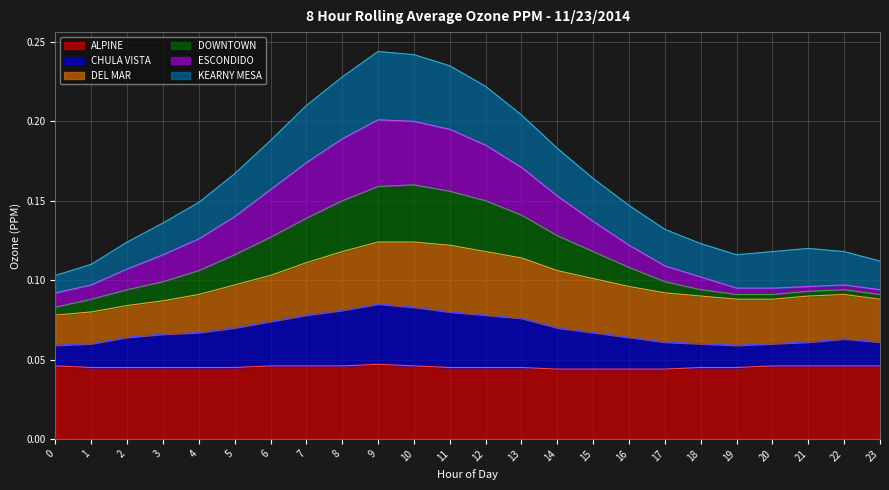

What are all the series names shown in the legend?

ALPINE, CHULA VISTA, DEL MAR, DOWNTOWN, ESCONDIDO, KEARNY MESA